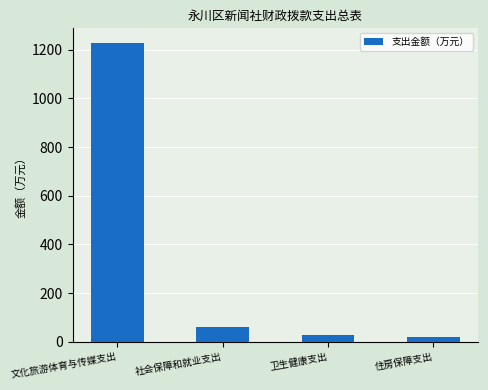

Which label corresponds to the largest value in the chart?

文化旅游体育与传媒支出